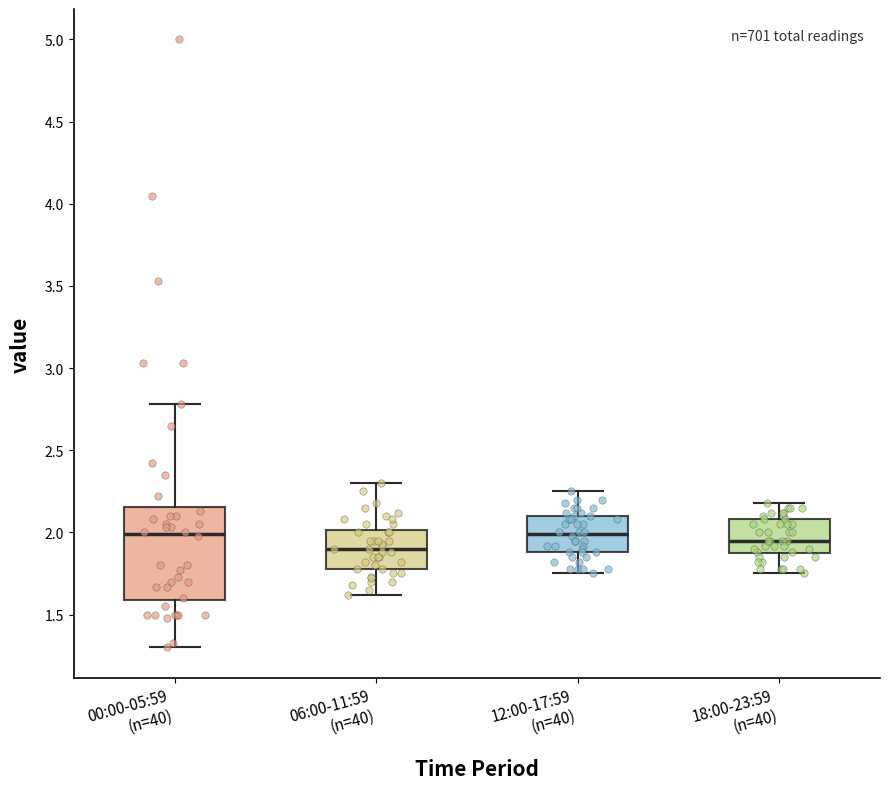

Reading left to right, transcribe this box plot: for each box, give where its median line is, the range the box spans, and where its two whiskers end, as read against the y-axis. The values are not printed on the chart, so give them approximately, as read against the axis.

00:00-05:59 (n=40): median 2.00, box 1.60 to 2.15, whiskers 1.30 to 2.80
06:00-11:59 (n=40): median 1.90, box 1.80 to 2.00, whiskers 1.60 to 2.30
12:00-17:59 (n=40): median 2.00, box 1.90 to 2.10, whiskers 1.75 to 2.25
18:00-23:59 (n=40): median 1.95, box 1.85 to 2.10, whiskers 1.75 to 2.20